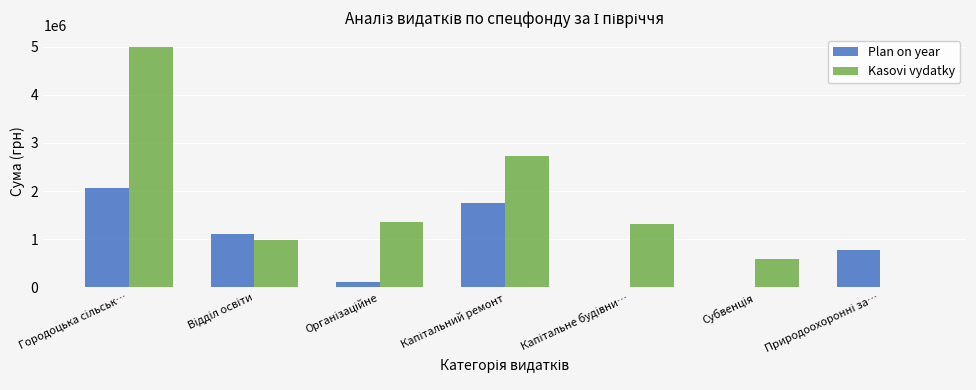

What is the sum of all Kasovi vydatky values?

11978554.5